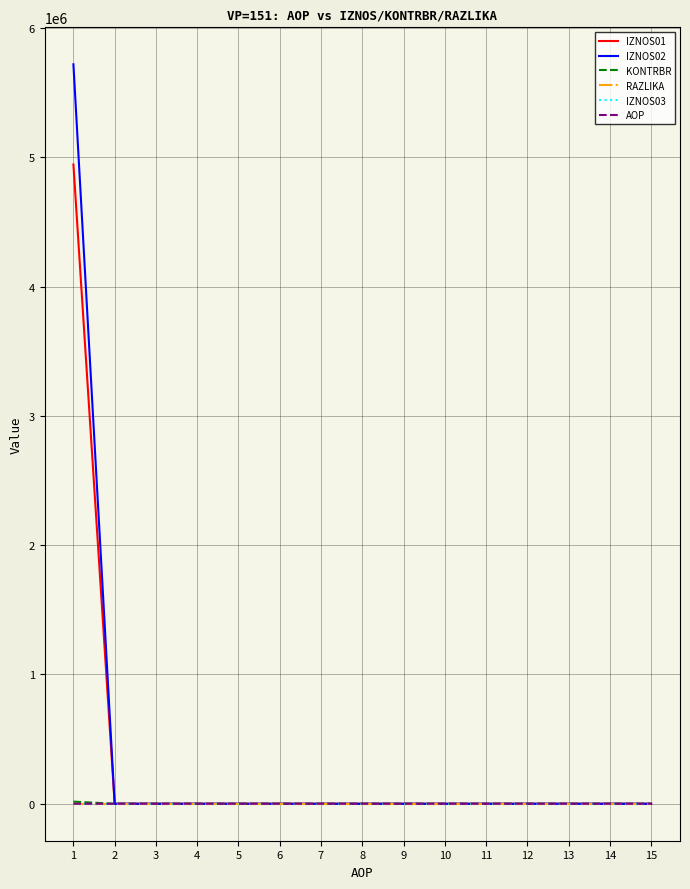

What is the maximum value shown in the chart?

5719041.6